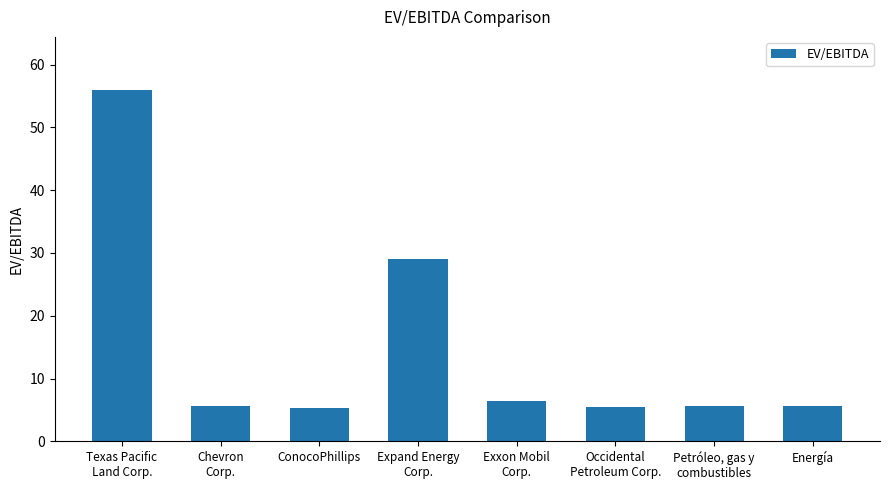

Is it true that the value at ConocoPhillips is 5.3?

True